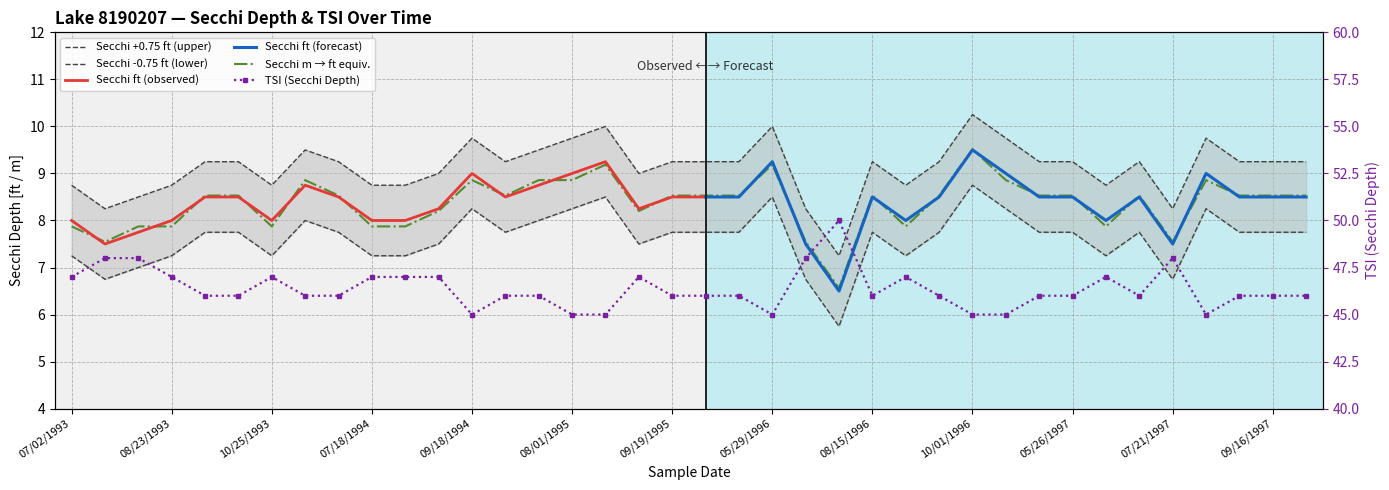

Which category has the lowest value in the Secchi Meters series?

07/21/1996